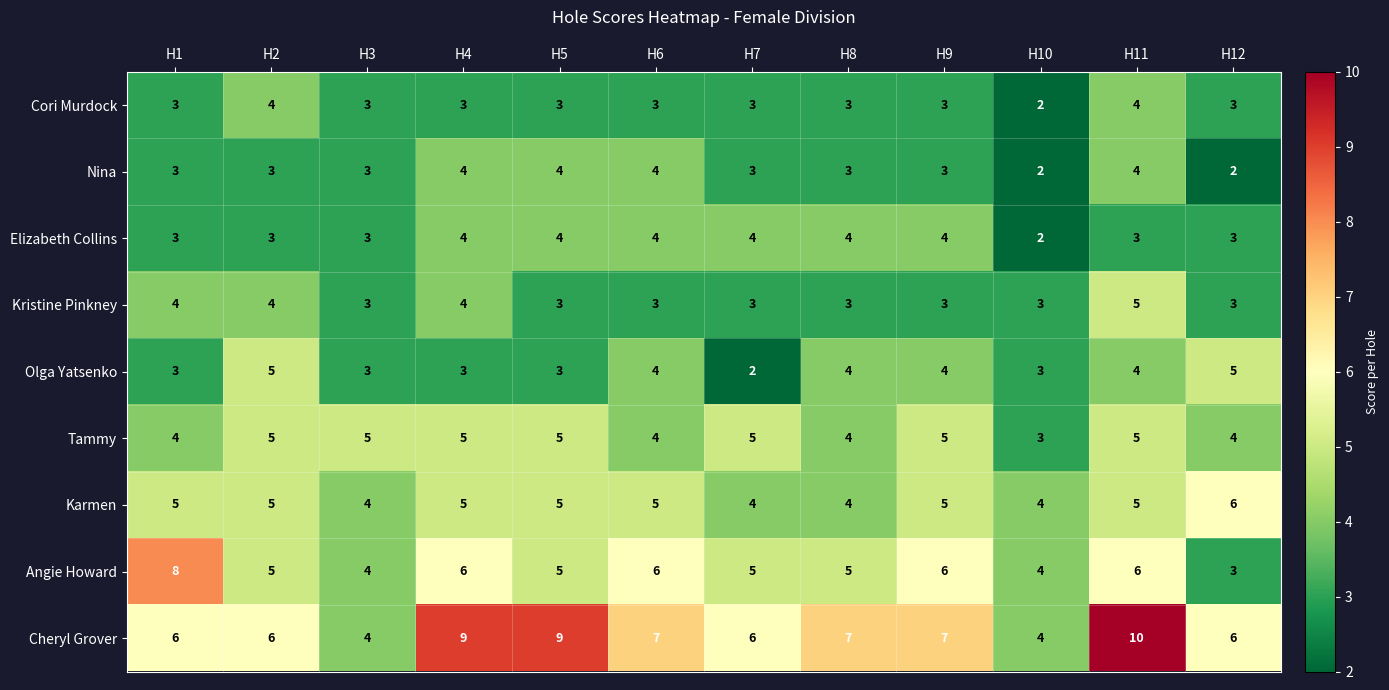

What is the approximate value of Tammy at H2?

5